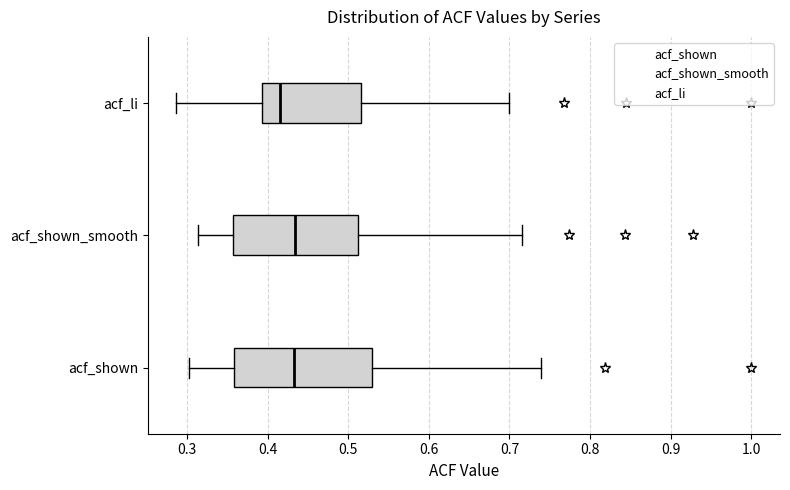

Reading bottom to top, transcribe this box plot: for each box, give where its median line is, the range the box spans, and where its two whiskers end, as read against the x-axis. The values are not printed on the chart, so give them approximately, as read against the axis.

acf_shown: median 0.43, box 0.36 to 0.53, whiskers 0.30 to 0.74
acf_shown_smooth: median 0.43, box 0.36 to 0.51, whiskers 0.31 to 0.72
acf_li: median 0.42, box 0.39 to 0.52, whiskers 0.29 to 0.70